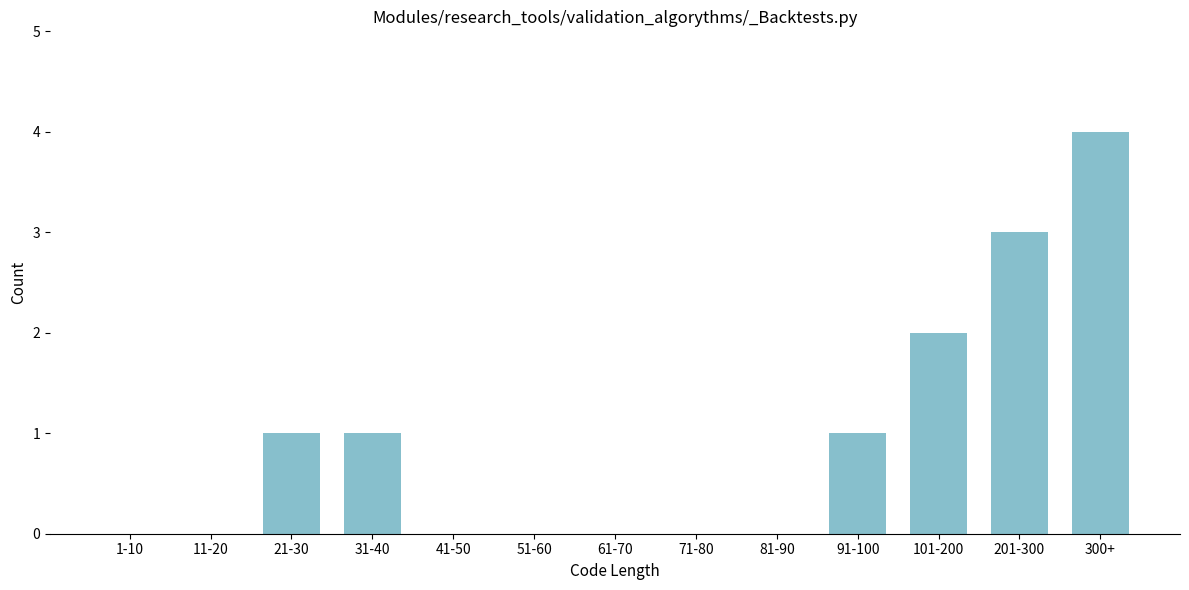

Reading left to right, what are all the values shown in this chart?

1-10=0	11-20=0	21-30=1	31-40=1	41-50=0	51-60=0	61-70=0	71-80=0	81-90=0	91-100=1	101-200=2	201-300=3	300+=4